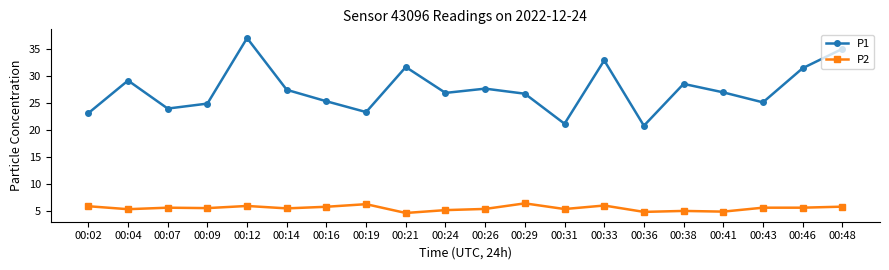

What is the maximum value shown in the chart?

37.0